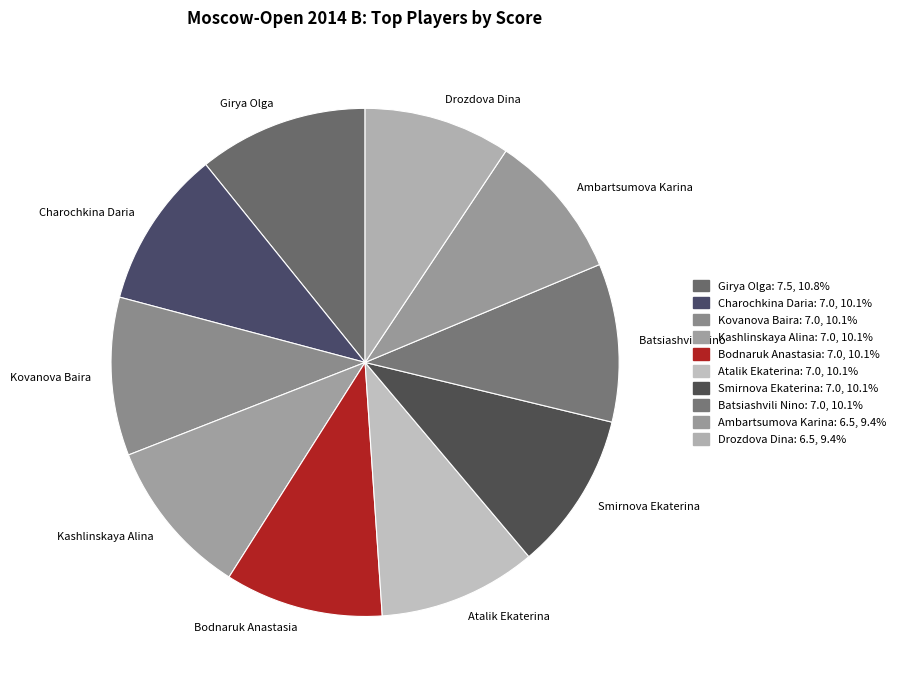

Is it true that Smirnova Ekaterina is 10% of the pie?

True